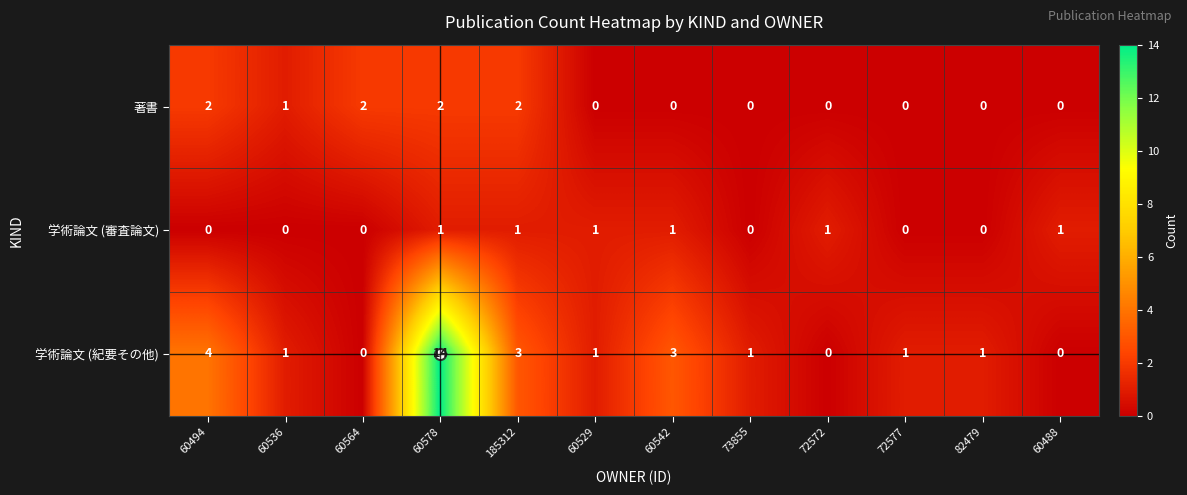

What is the maximum value shown in the chart?

14